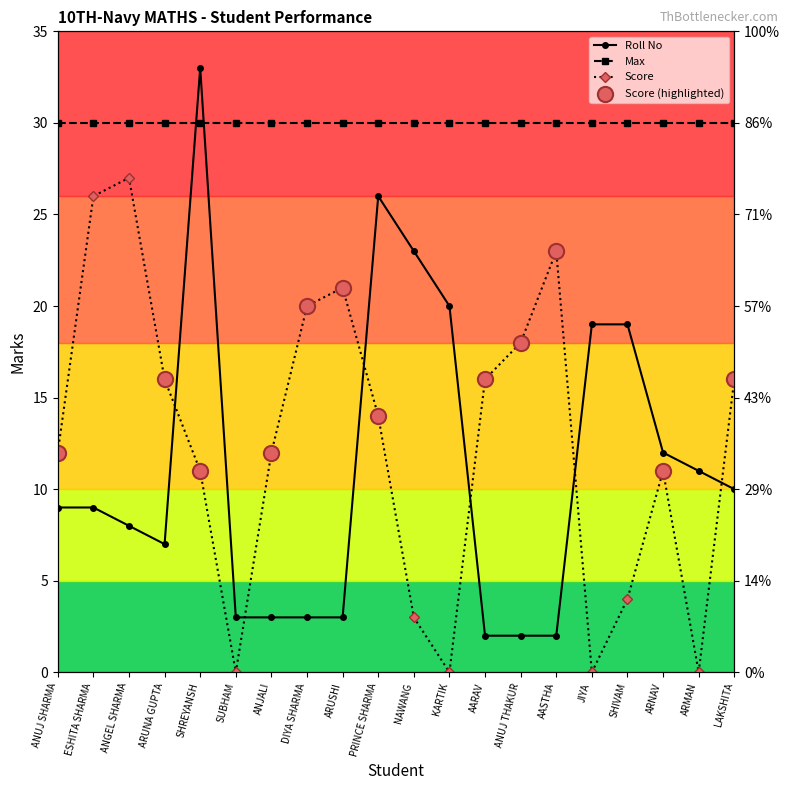

At which category is the sum across all series the highest?

SHREYANSH